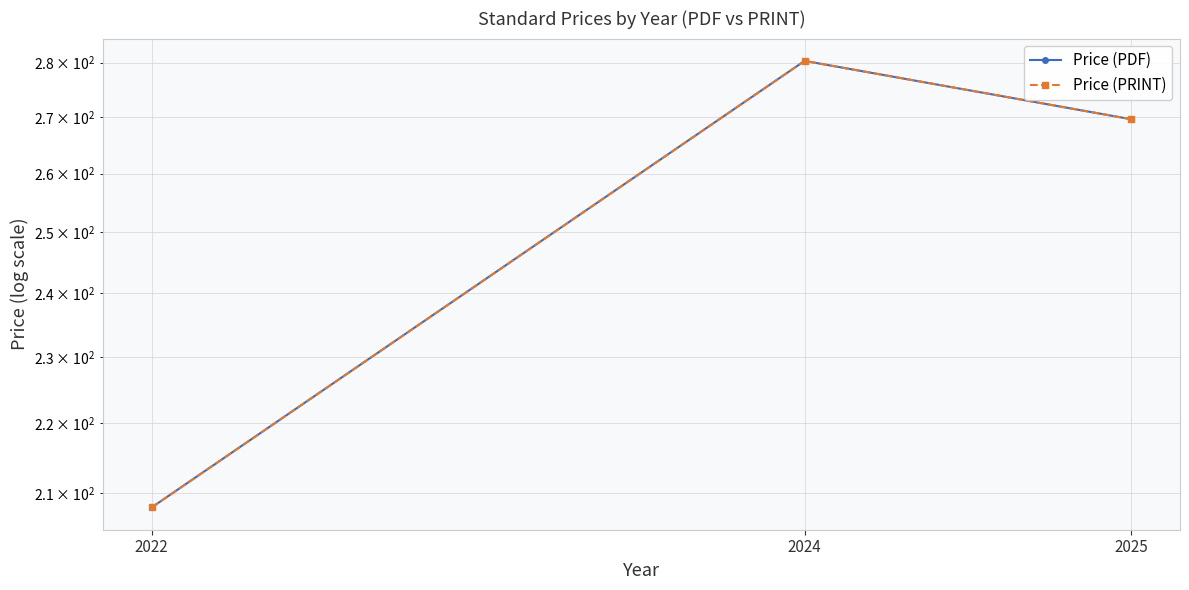

What is the total value across all series at 2024?

560.7